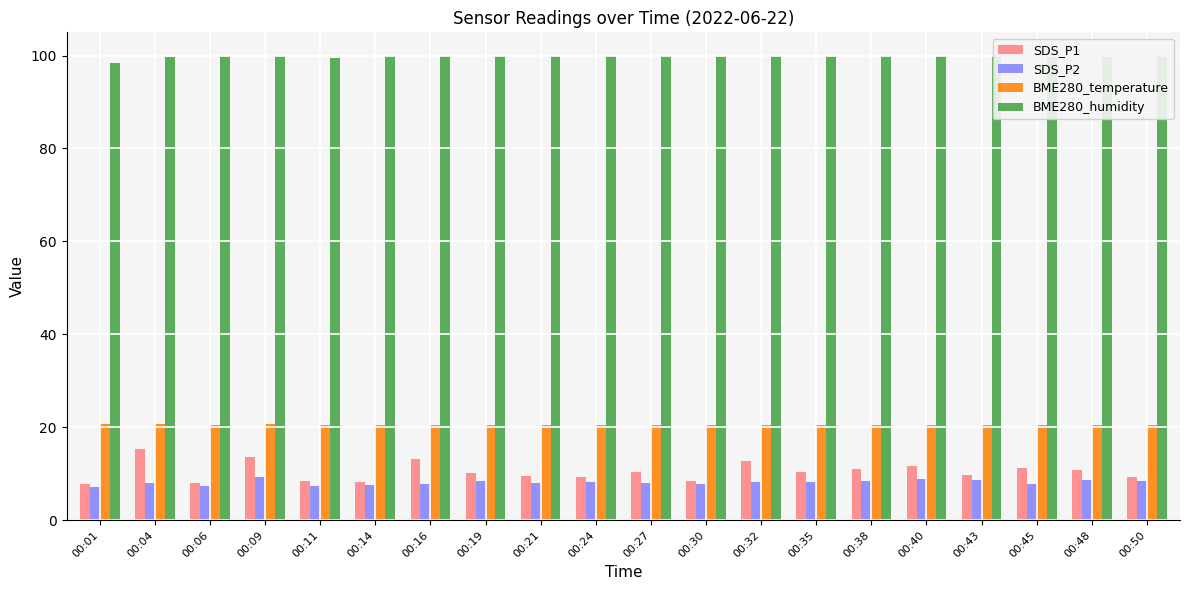

Which series has the widest spread of values?

SDS_P1